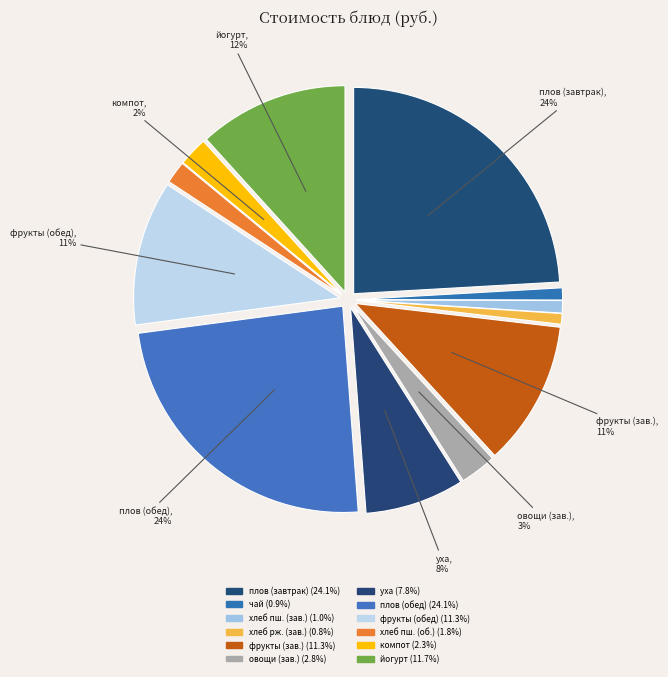

How many slices are in this pie chart?

12